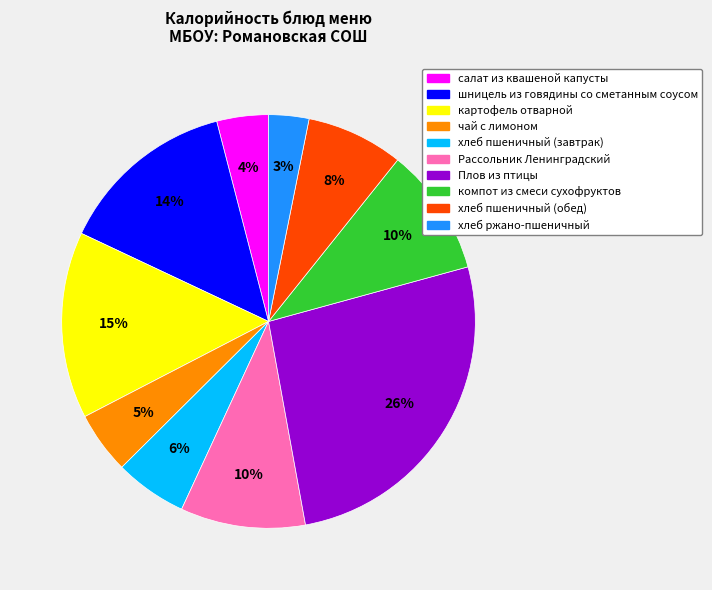

What is the smallest slice in the pie chart?

хлеб ржано-пшеничный